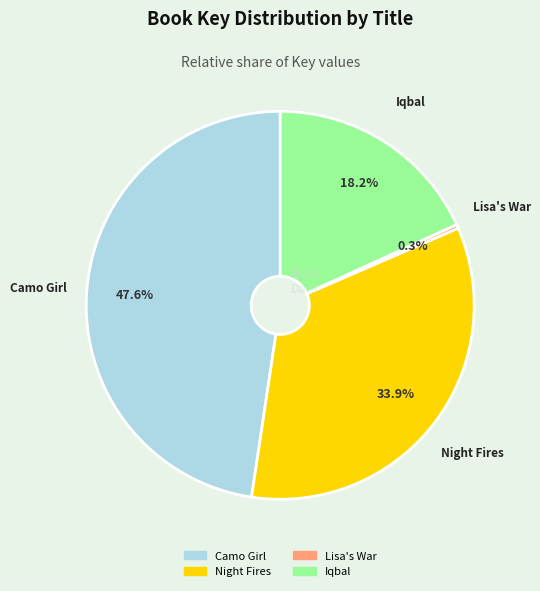

What percentage is NOT represented by Iqbal?

81.8%